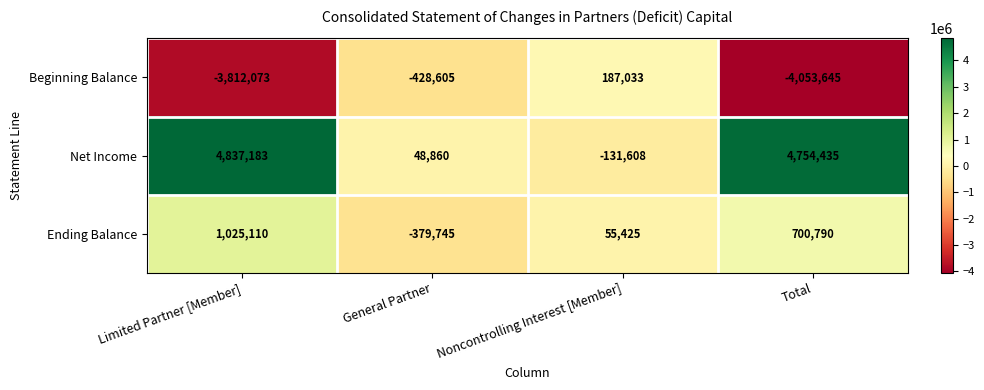

Reading left to right, extract all data points from this chart.

Beginning Balance: Limited Partner [Member]=-3812073	General Partner=-428605	Noncontrolling Interest [Member]=187033	Total=-4053645
Net Income: Limited Partner [Member]=4837183	General Partner=48860	Noncontrolling Interest [Member]=-131608	Total=4754435
Ending Balance: Limited Partner [Member]=1025110	General Partner=-379745	Noncontrolling Interest [Member]=55425	Total=700790